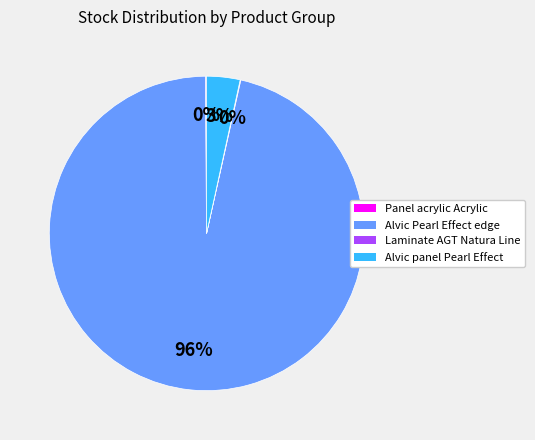

To the nearest percent, what is the average slice percentage?

25%